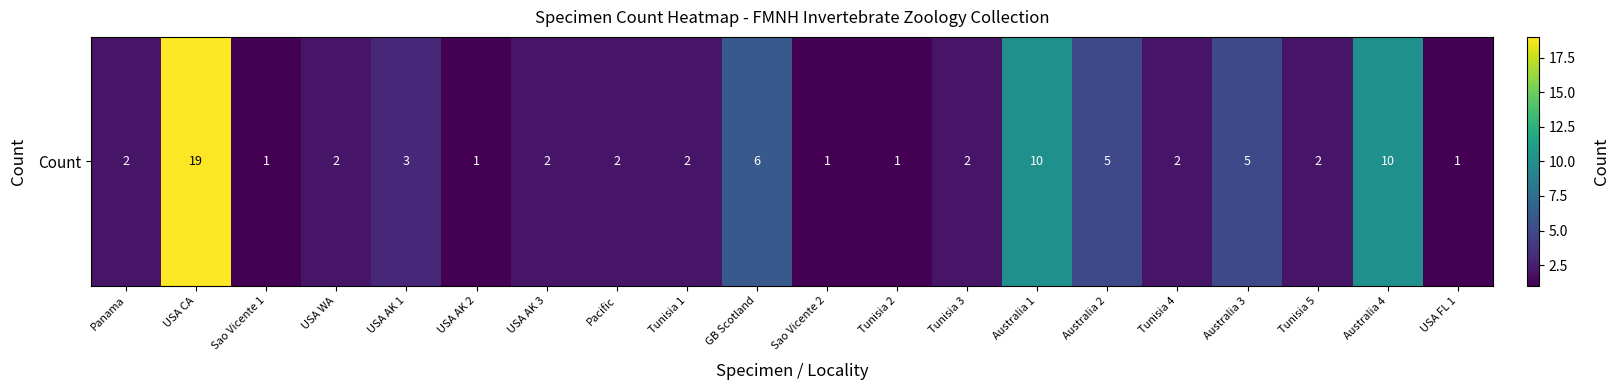

What is the difference between the second highest and minimum values?

9